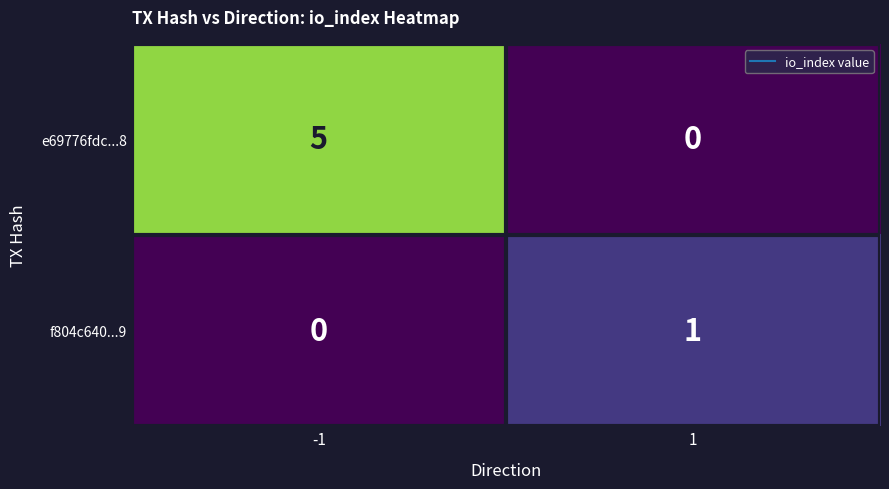

Between -1 and 1, which series saw the biggest shift?

e69776fdc...8